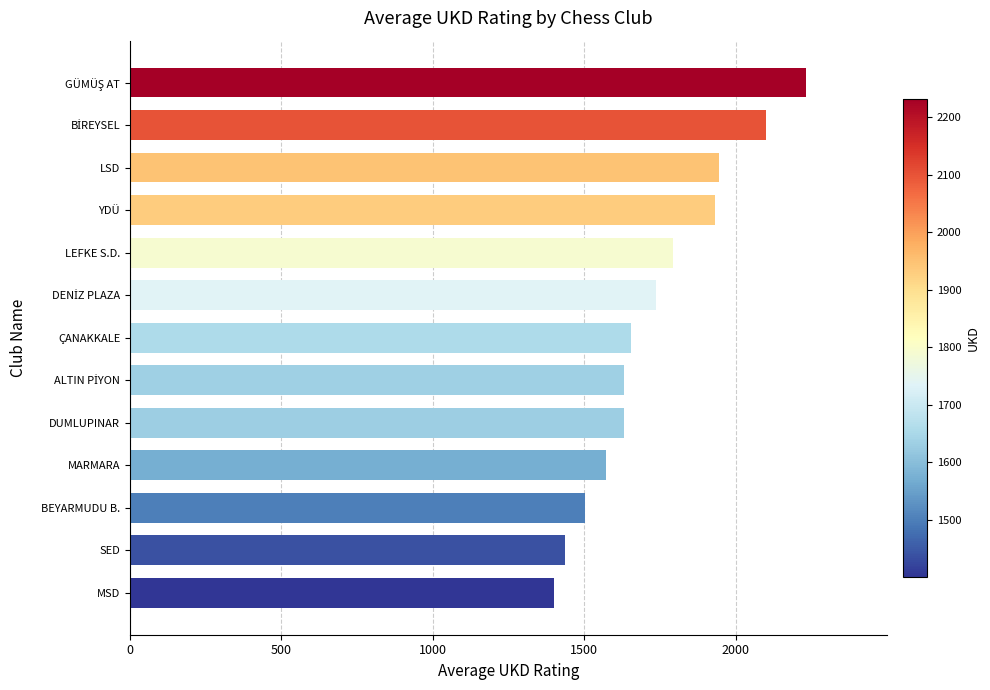

The value at ÇANAKKALE is 2722.6. True or false?

False